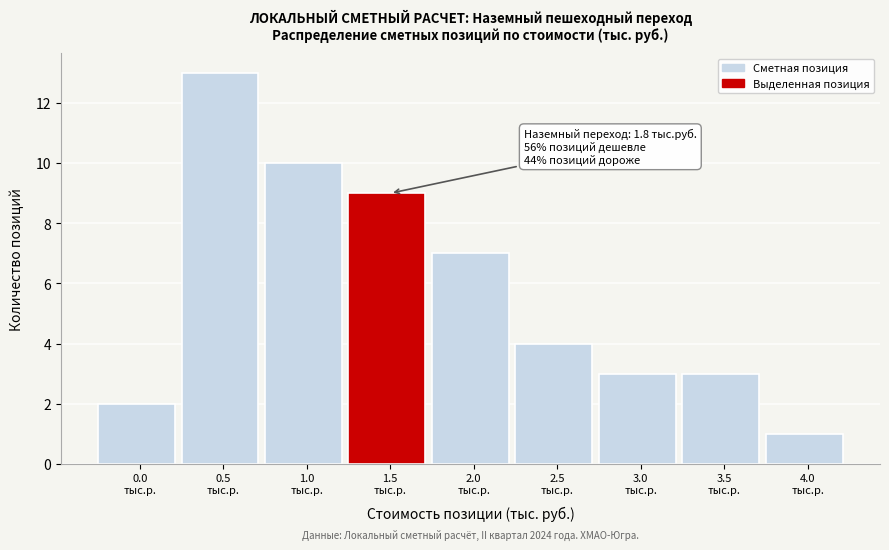

Reading left to right, list all the values displayed in this chart.

2	13	10	9	7	4	3	3	1